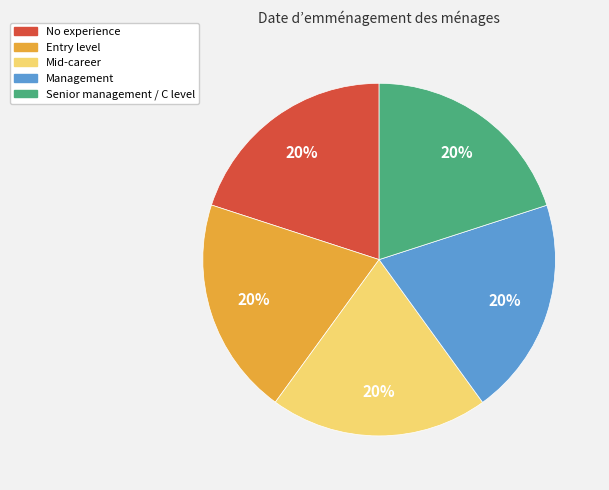

Is there a majority slice in this chart?

No